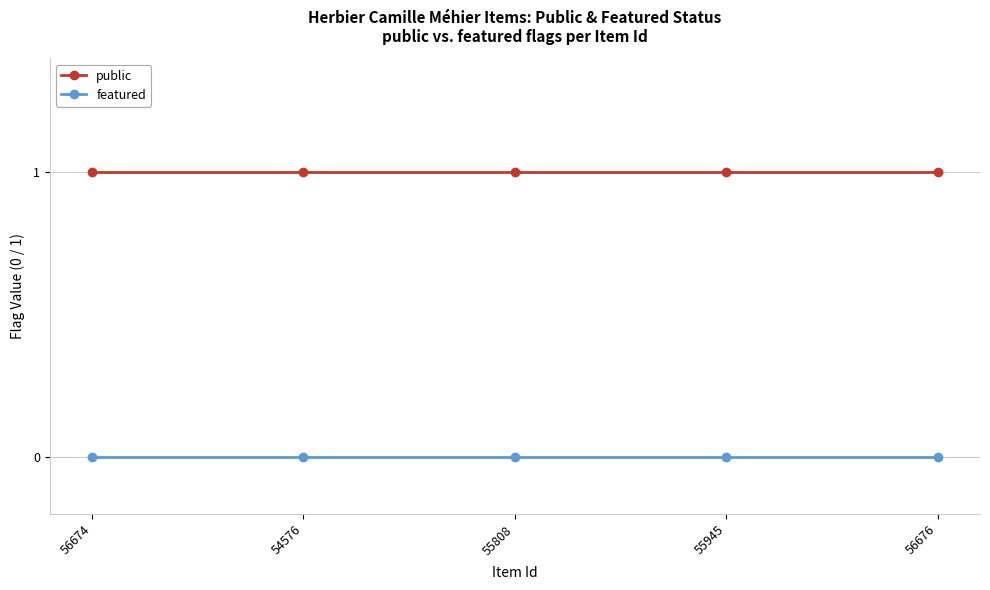

What is the sum of all public values?

5